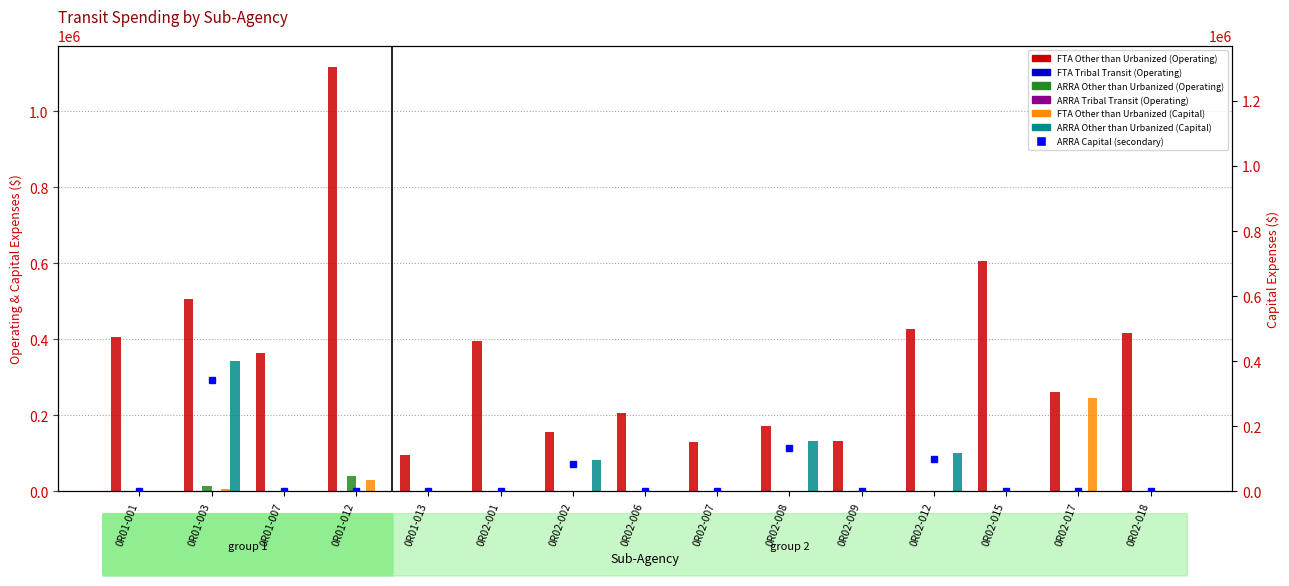

At which label does ARRA Other than Urbanized (Operating) reach its minimum?

0R01-001